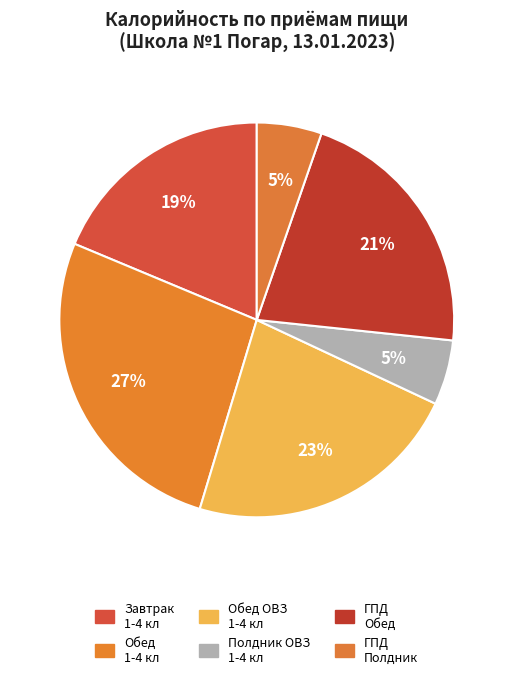

How many segments does this pie chart have?

6